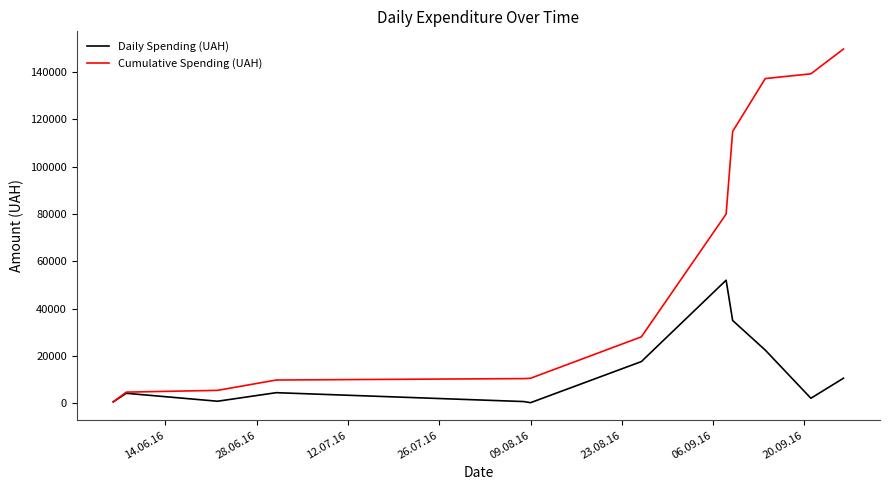

List the series in order of their overall mean, lowest first.

Daily Spending (UAH), Cumulative Spending (UAH)